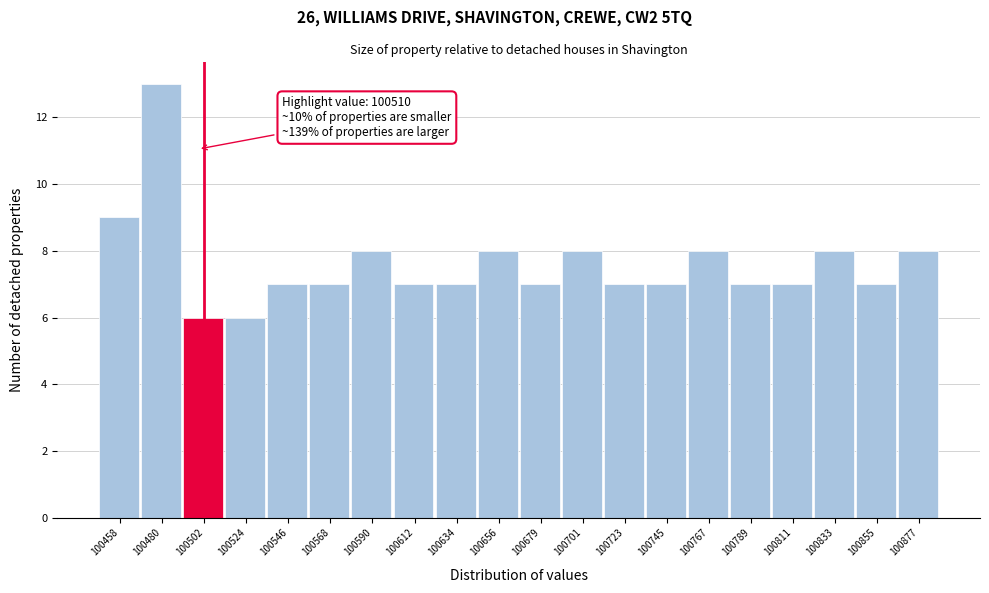

Reading left to right, transcribe all the data shown in this chart.

100458=9	100480=13	100502=6	100524=6	100546=7	100568=7	100590=8	100612=7	100634=7	100656=8	100679=7	100701=8	100723=7	100745=7	100767=8	100789=7	100811=7	100833=8	100855=7	100877=8